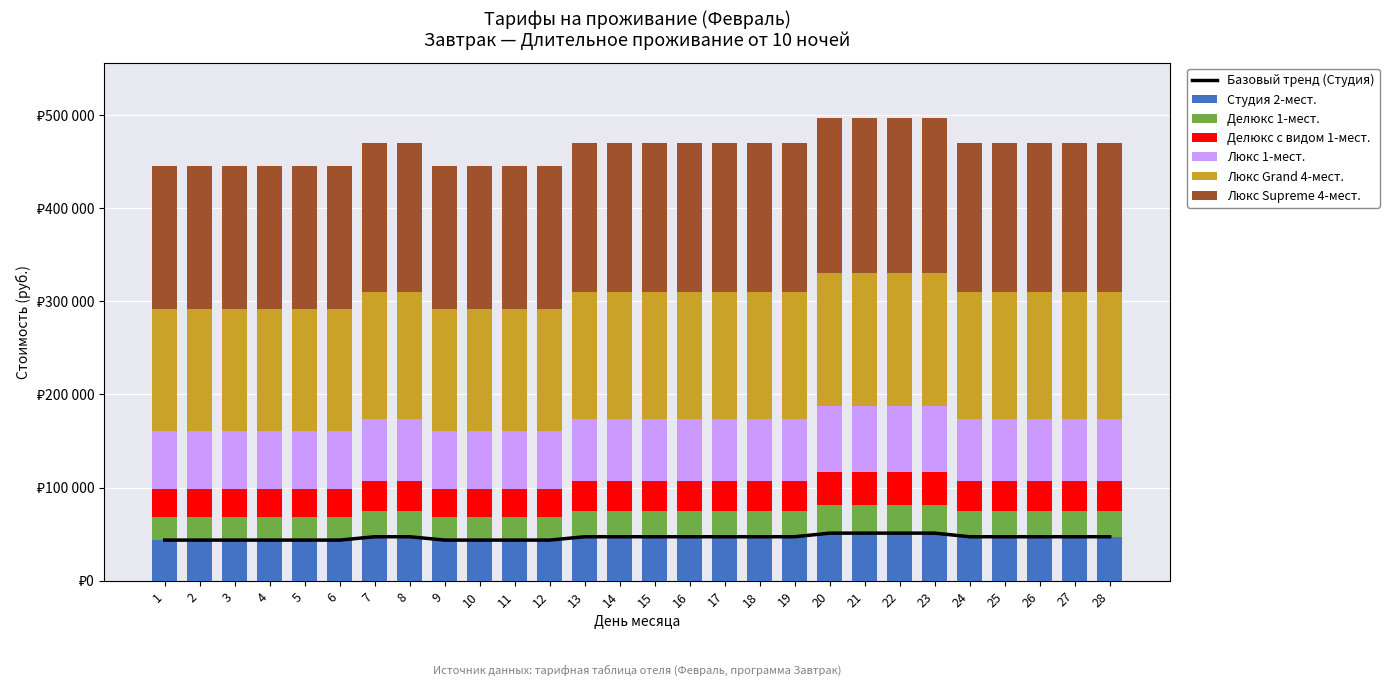

What is the value of the Студия 2-мест. bar at the 16th from the left?

47160